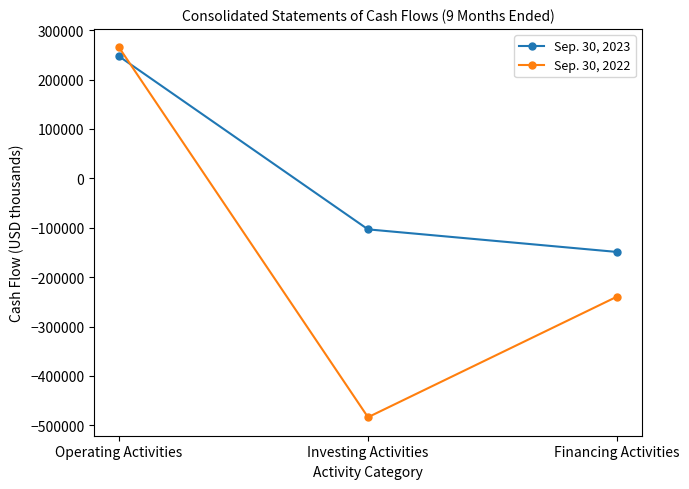

How many lines are shown in the chart?

2